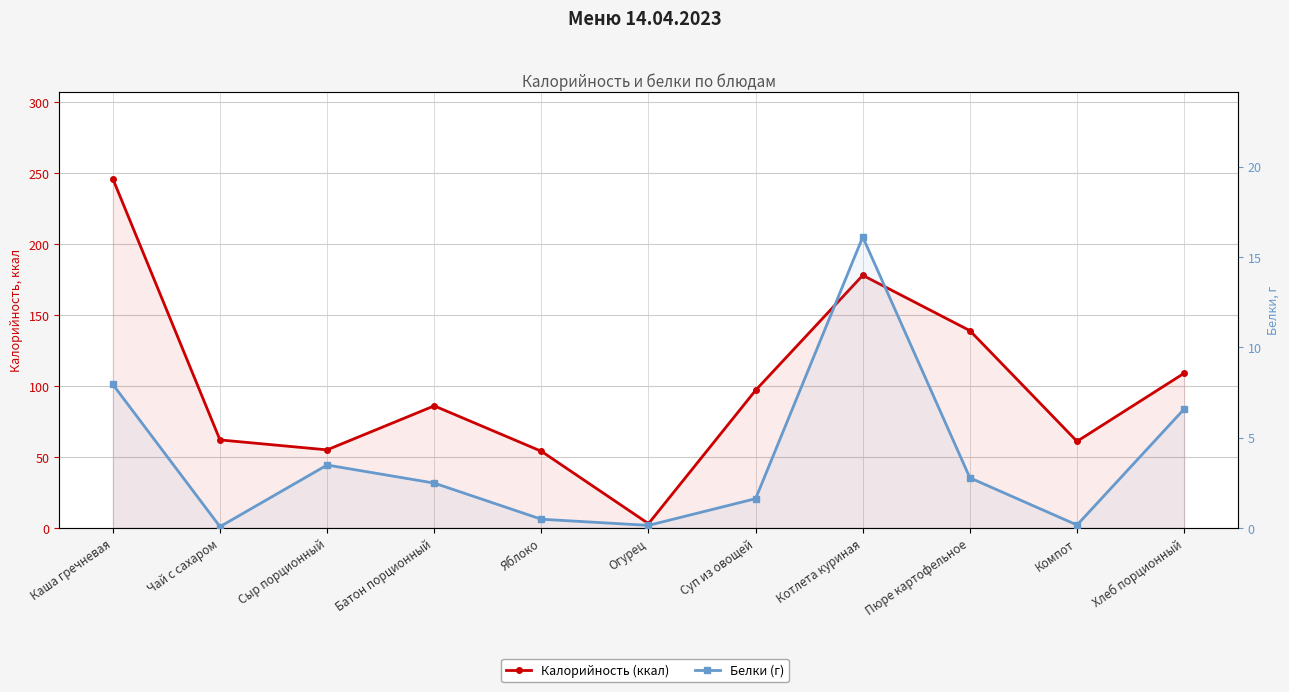

At which category does Калорийность (ккал) reach its first local valley?

Сыр порционный